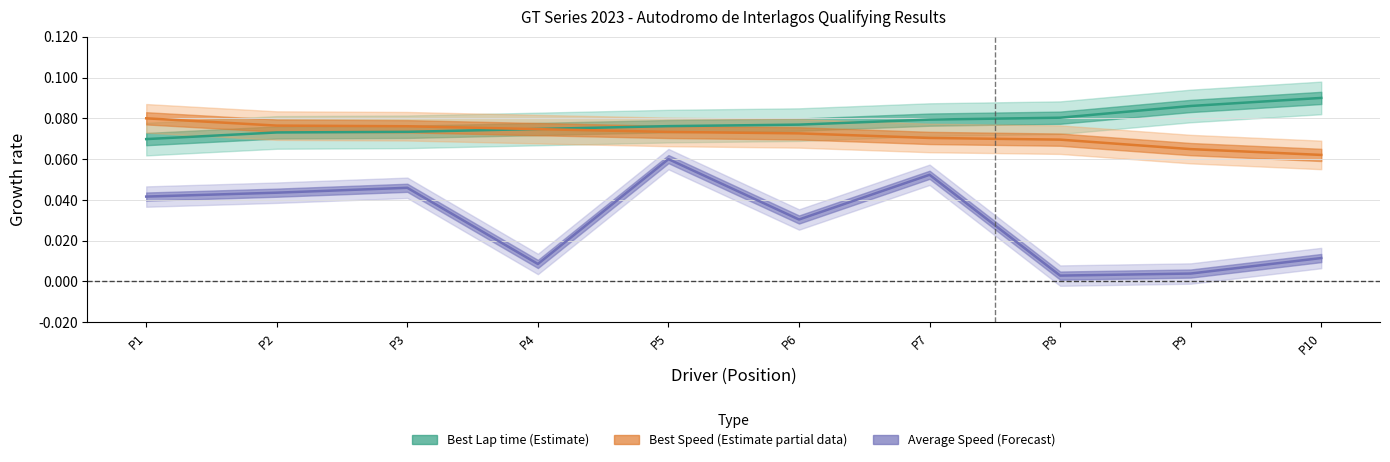

List the series in order of their peak value, highest first.

Best Lap time (Estimate), Best Speed (Estimate partial), Average Speed (Forecast)